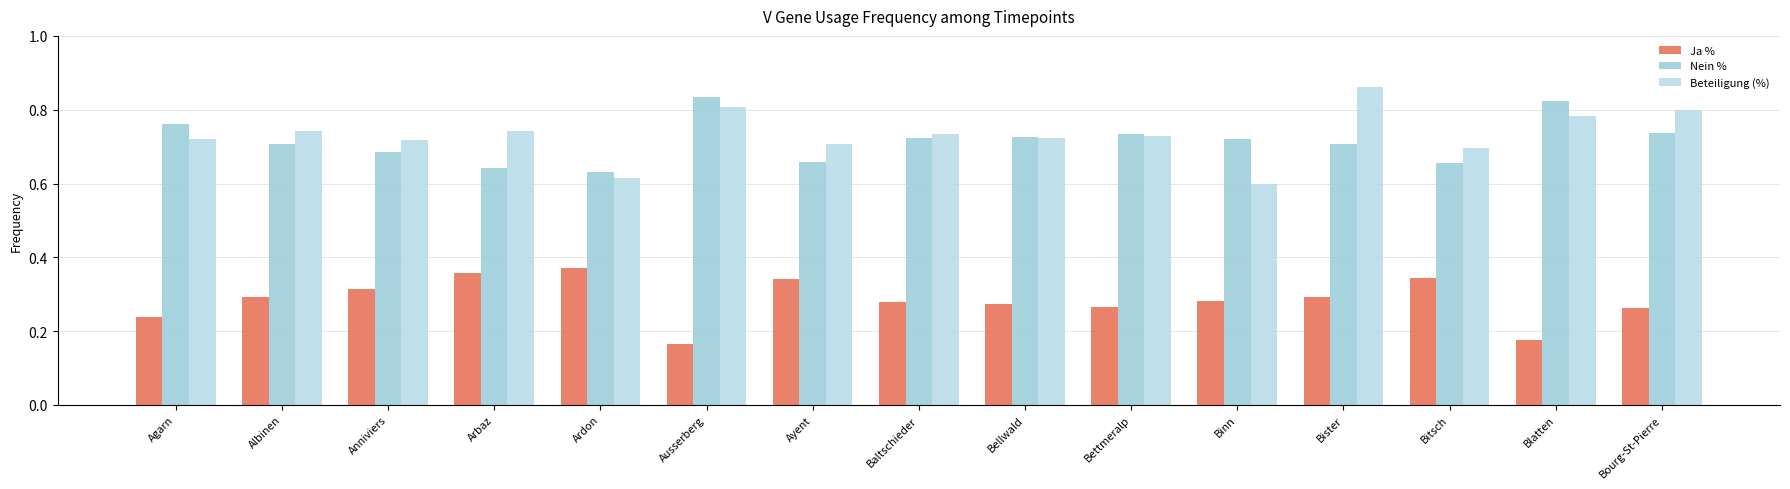

Reading right to left, transcribe all the data shown in this chart.

Ja %: 0.3	0.2	0.3	0.3	0.3	0.3	0.3	0.3	0.3	0.2	0.4	0.4	0.3	0.3	0.2
Nein %: 0.7	0.8	0.7	0.7	0.7	0.7	0.7	0.7	0.7	0.8	0.6	0.6	0.7	0.7	0.8
Beteiligung (%): 0.8	0.8	0.7	0.9	0.6	0.7	0.7	0.7	0.7	0.8	0.6	0.7	0.7	0.7	0.7